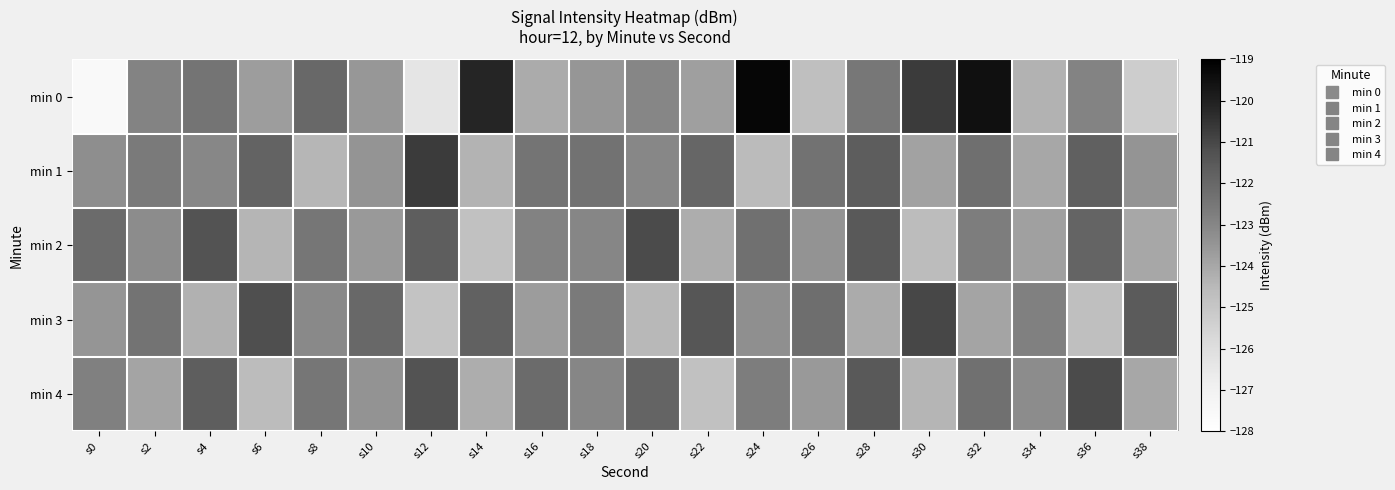

Which series has the widest spread of values?

min 0